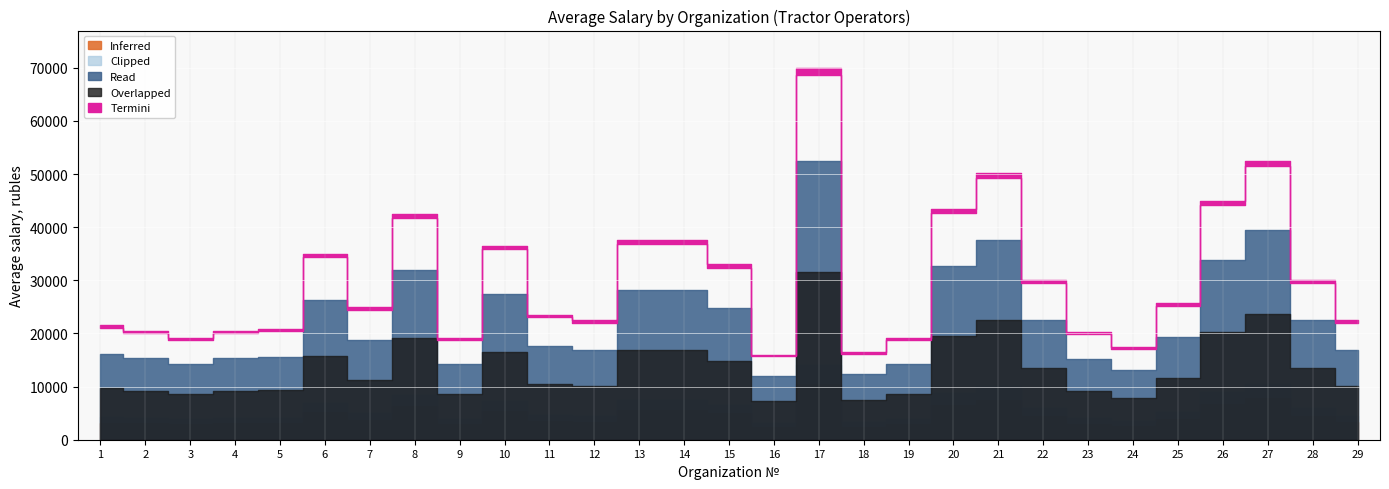

What is the change in value from 1 to 28?

+8500